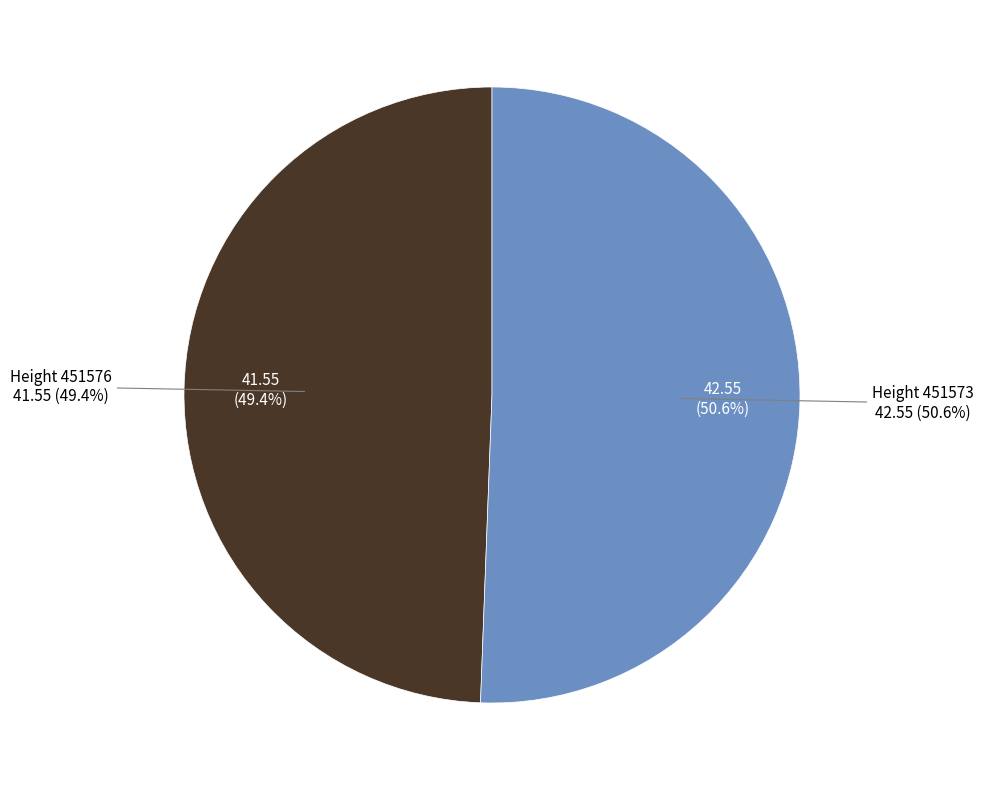

To the nearest percent, what is the difference between the largest and smallest slice percentages?

1%